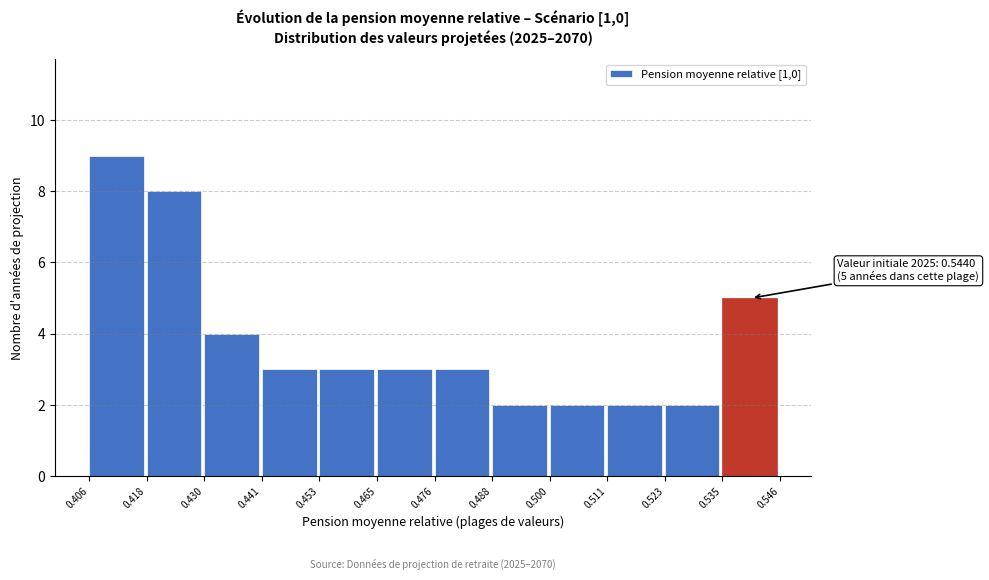

Which range on the x-axis has the tallest bar?

0.406 to 0.418